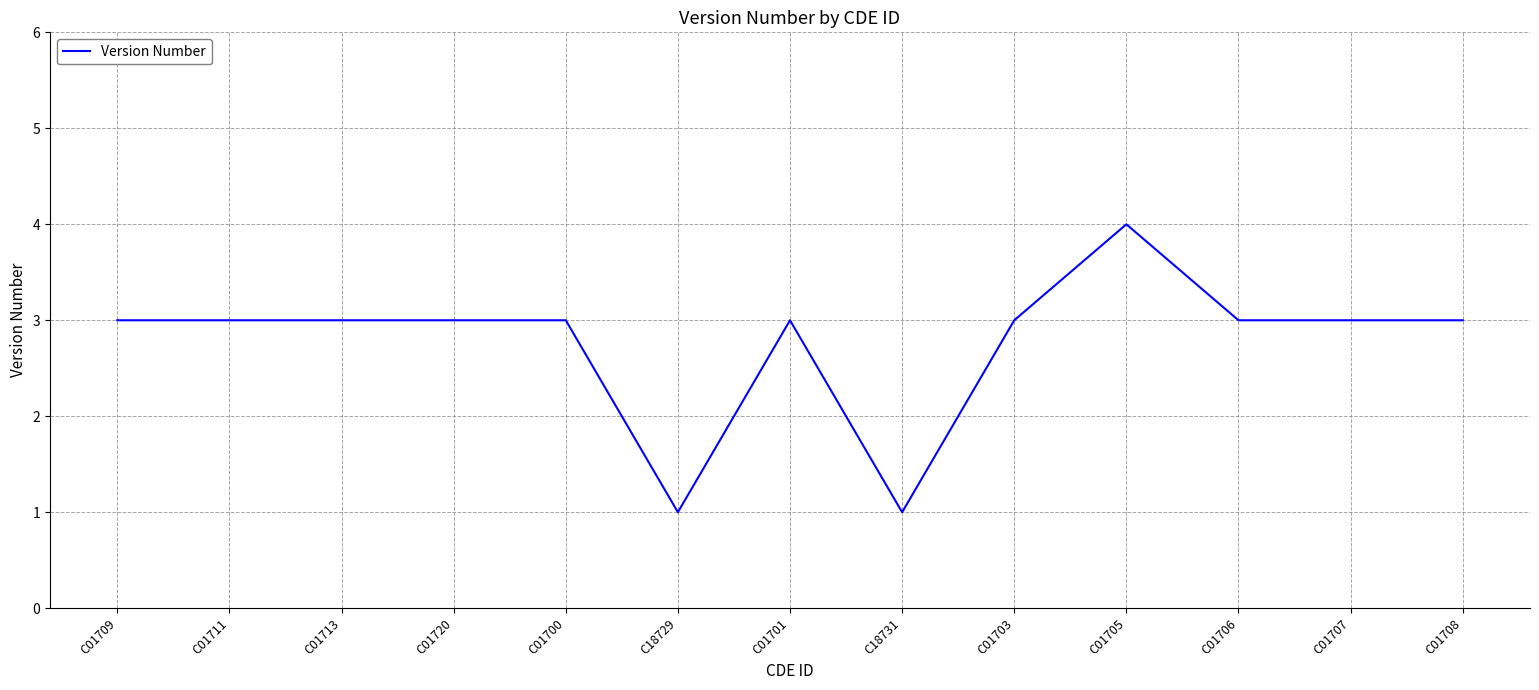

What is the greatest value displayed?

4